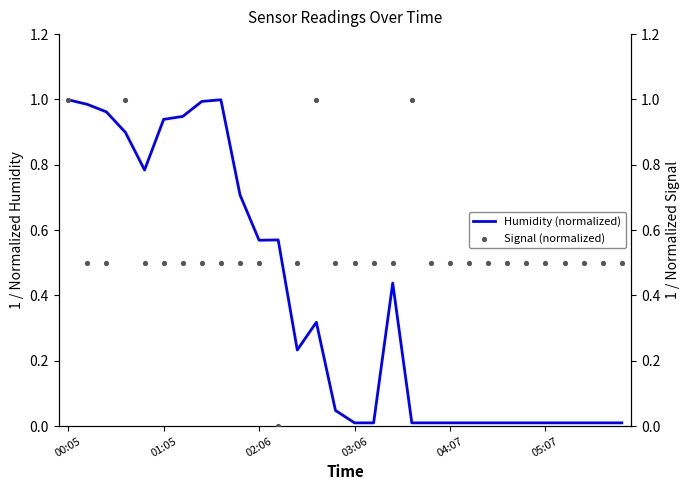

At how many categories does at least one series exceed 0?

30